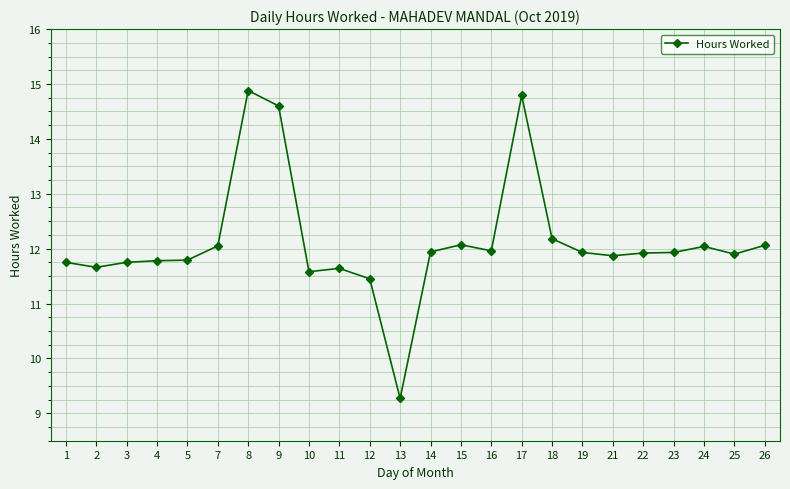

Which label corresponds to the largest value in the chart?

8